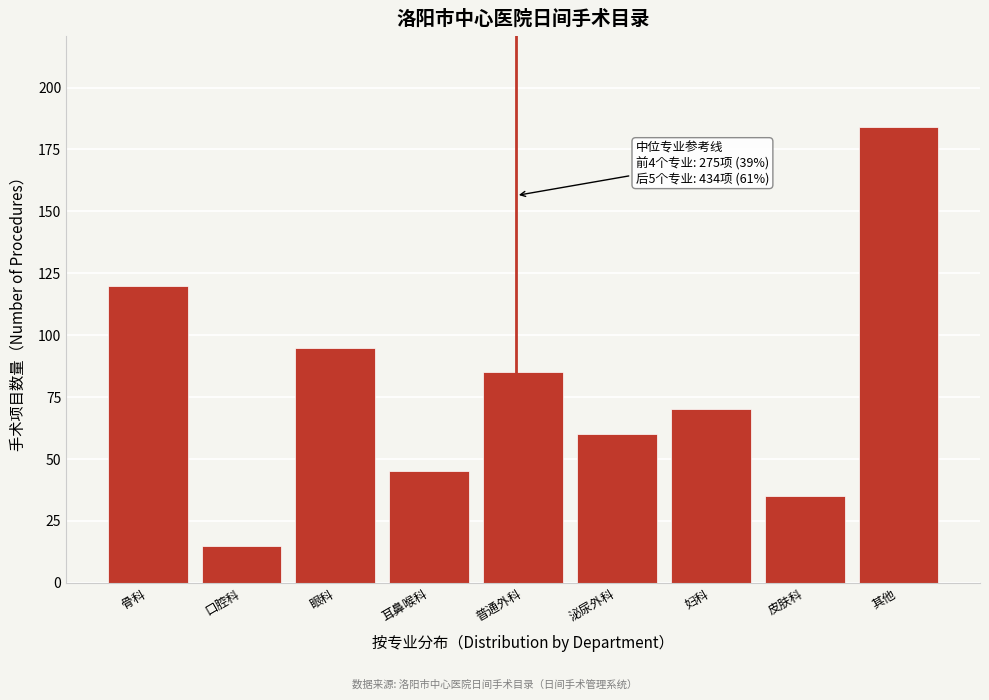

Reading left to right, what are all the values shown in this chart?

骨科=120	口腔科=15	眼科=95	耳鼻喉科=45	普通外科=85	泌尿外科=60	妇科=70	皮肤科=35	其他=184